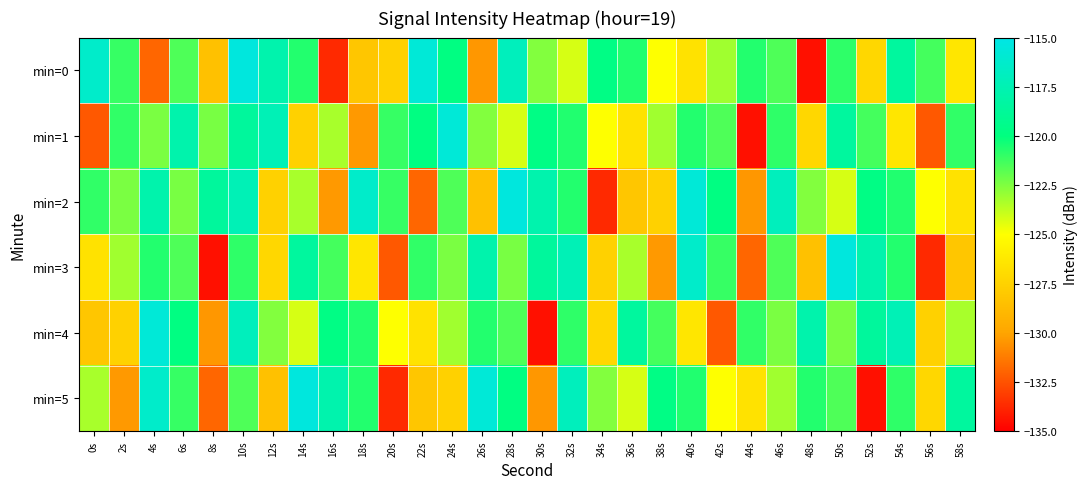

Reading left to right, list all the values displayed in this chart.

min=0: 0s=-116.4	2s=-121.1	4s=-131.9	6s=-121.5	8s=-128.5	10s=-115.4	12s=-117.8	14s=-120.7	16s=-133.7	18s=-128.2	20s=-127.5	22s=-115.7	24s=-119.9	26s=-130.4	28s=-117.0	30s=-122.6	32s=-124.2	34s=-119.7	36s=-120.6	38s=-125.0	40s=-126.6	42s=-123.1	44s=-120.7	46s=-121.5	48s=-134.5	50s=-120.9	52s=-127.2	54s=-118.5	56s=-121.3	58s=-126.3
min=1: 0s=-132.3	2s=-121.0	4s=-122.4	6s=-117.8	8s=-122.4	10s=-118.6	12s=-117.3	14s=-127.6	16s=-123.3	18s=-130.4	20s=-121.1	22s=-119.9	24s=-115.7	26s=-122.6	28s=-124.2	30s=-119.7	32s=-120.6	34s=-125.0	36s=-126.6	38s=-123.1	40s=-120.7	42s=-121.5	44s=-134.5	46s=-120.9	48s=-127.2	50s=-118.5	52s=-121.3	54s=-126.3	56s=-132.3	58s=-121.0
min=2: 0s=-121.0	2s=-122.4	4s=-117.8	6s=-122.4	8s=-118.6	10s=-117.3	12s=-127.6	14s=-123.3	16s=-130.4	18s=-116.4	20s=-121.1	22s=-131.9	24s=-121.5	26s=-128.5	28s=-115.4	30s=-117.8	32s=-120.7	34s=-133.7	36s=-128.2	38s=-127.5	40s=-115.7	42s=-119.9	44s=-130.4	46s=-117.0	48s=-122.6	50s=-124.2	52s=-119.7	54s=-120.6	56s=-125.0	58s=-126.6
min=3: 0s=-126.6	2s=-123.1	4s=-120.7	6s=-121.5	8s=-134.5	10s=-120.9	12s=-127.2	14s=-118.5	16s=-121.3	18s=-126.3	20s=-132.3	22s=-121.0	24s=-122.4	26s=-117.8	28s=-122.4	30s=-118.6	32s=-117.3	34s=-127.6	36s=-123.3	38s=-130.4	40s=-116.4	42s=-121.1	44s=-131.9	46s=-121.5	48s=-128.5	50s=-115.4	52s=-117.8	54s=-120.7	56s=-133.7	58s=-128.2
min=4: 0s=-128.2	2s=-127.5	4s=-115.7	6s=-119.9	8s=-130.4	10s=-117.0	12s=-122.6	14s=-124.2	16s=-119.7	18s=-120.6	20s=-125.0	22s=-126.6	24s=-123.1	26s=-120.7	28s=-121.5	30s=-134.5	32s=-120.9	34s=-127.2	36s=-118.5	38s=-121.3	40s=-126.3	42s=-132.3	44s=-121.0	46s=-122.4	48s=-117.8	50s=-122.4	52s=-118.6	54s=-117.3	56s=-127.6	58s=-123.3
min=5: 0s=-123.3	2s=-130.4	4s=-116.4	6s=-121.1	8s=-131.9	10s=-121.5	12s=-128.5	14s=-115.4	16s=-117.8	18s=-120.7	20s=-133.7	22s=-128.2	24s=-127.5	26s=-115.7	28s=-119.9	30s=-130.4	32s=-117.0	34s=-122.6	36s=-124.2	38s=-119.7	40s=-120.6	42s=-125.0	44s=-126.6	46s=-123.1	48s=-120.7	50s=-121.5	52s=-134.5	54s=-120.9	56s=-127.2	58s=-118.5